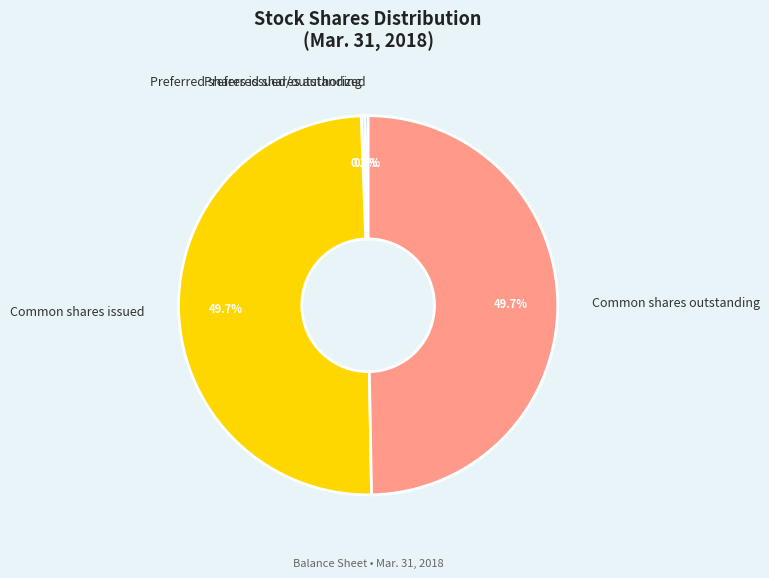

How many segments does this pie chart have?

4